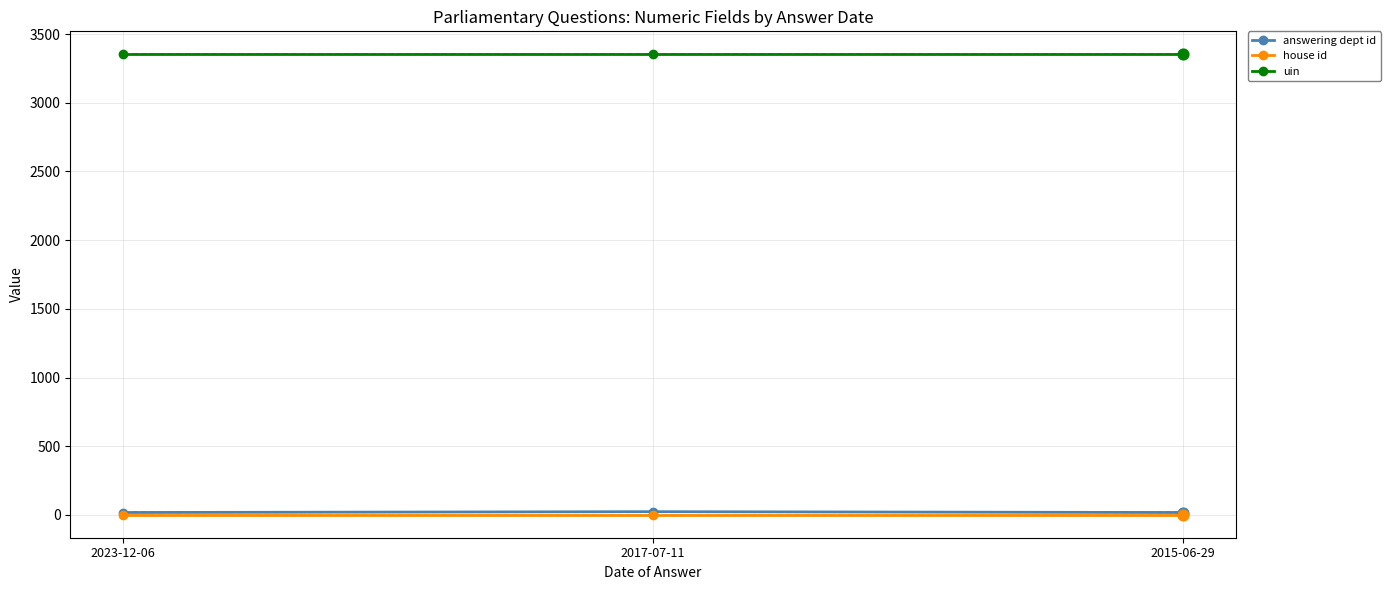

Which series has the largest total across all categories?

uin